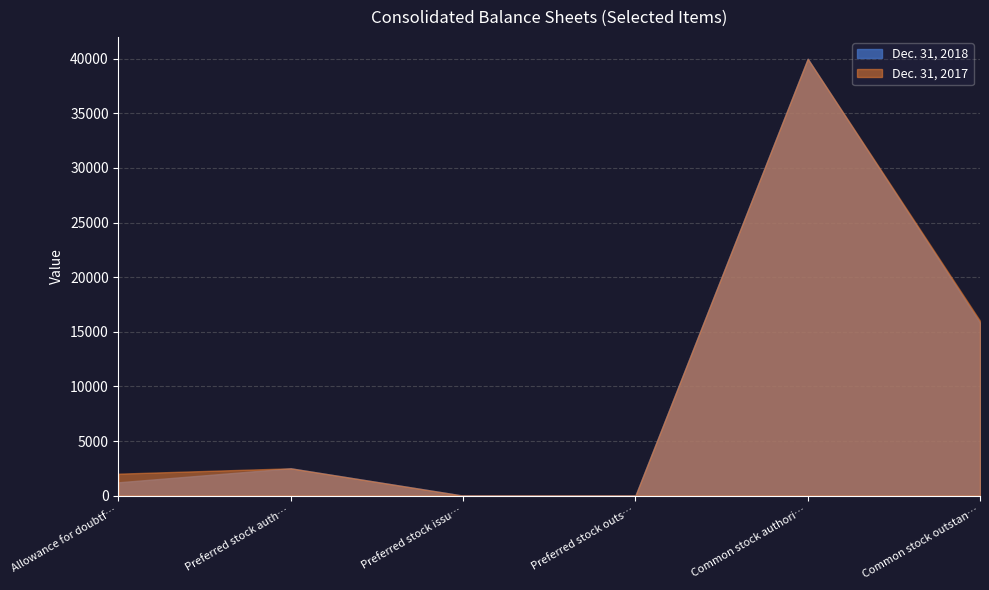

How many data points in Dec. 31, 2018 are less than 2500?

3